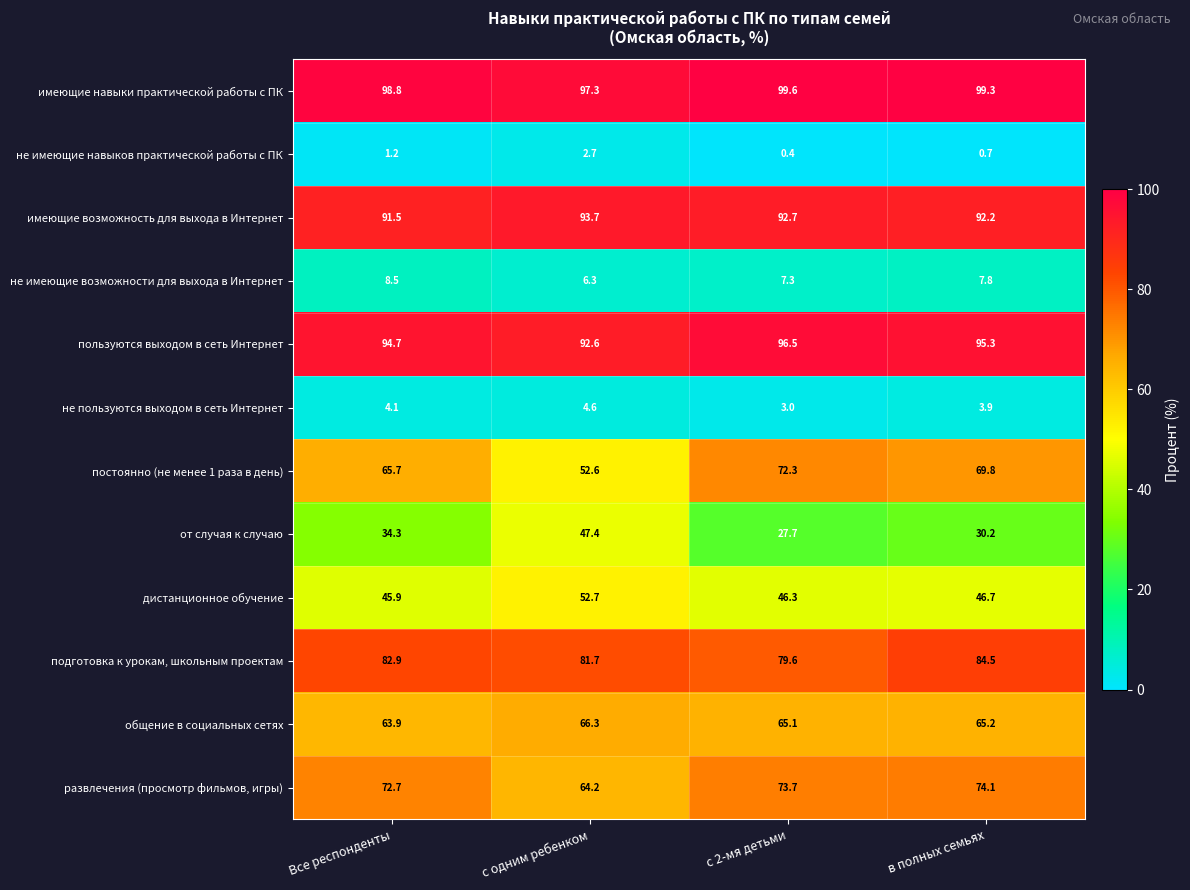

Which category has the lowest value in the общение в социальных сетях series?

Все респонденты